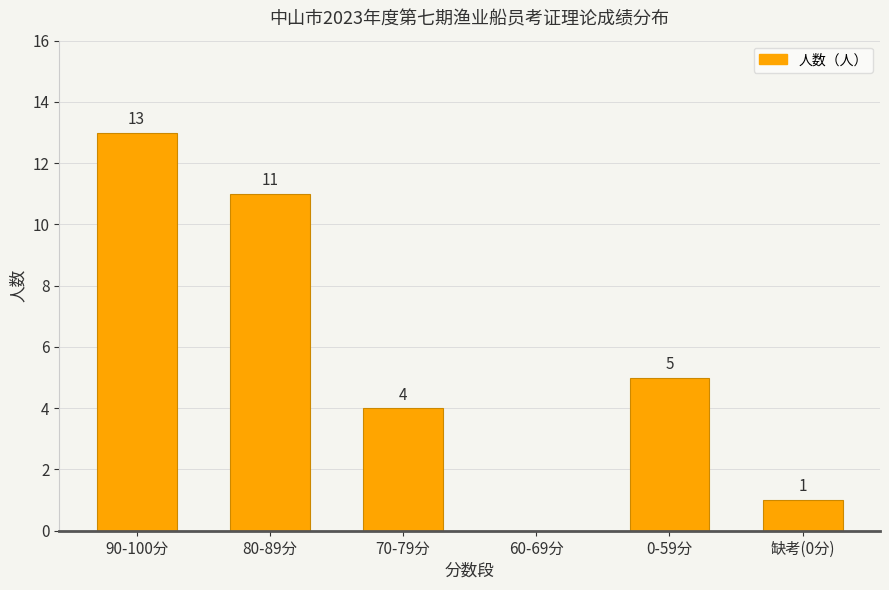

At which label is the value closest to 6?

0-59分